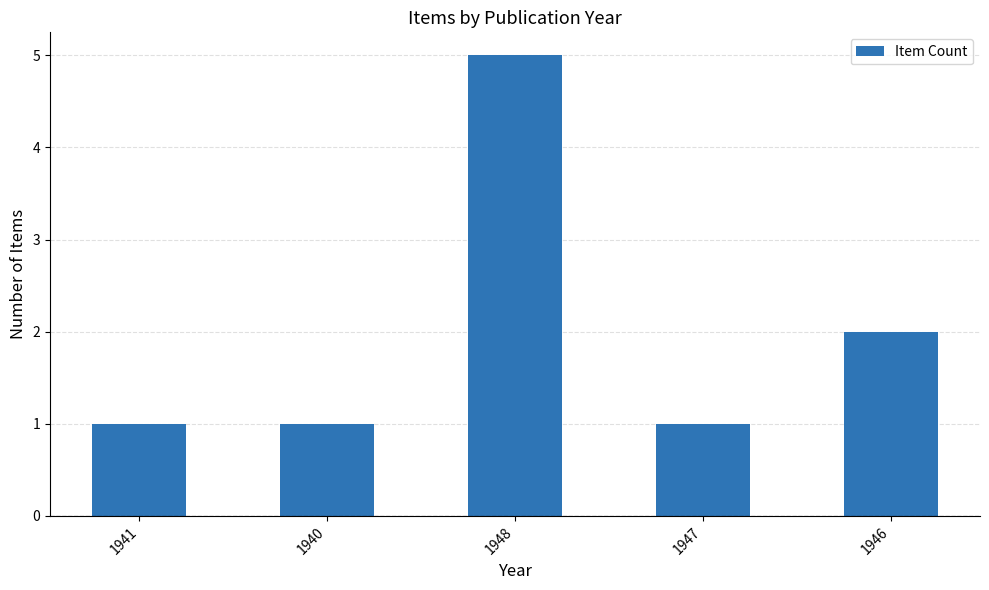

What is the difference between the second highest and second lowest values?

1